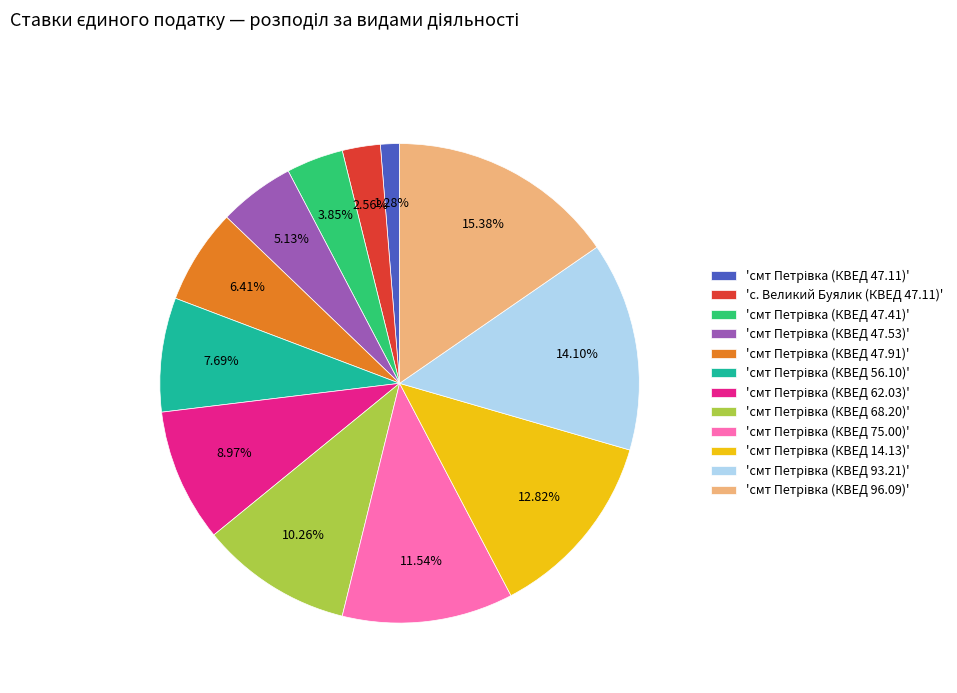

How many slices are in this pie chart?

12